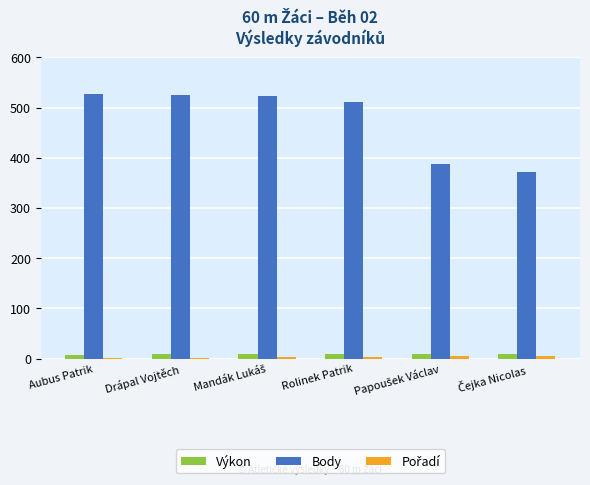

Which series has the largest total across all categories?

Body